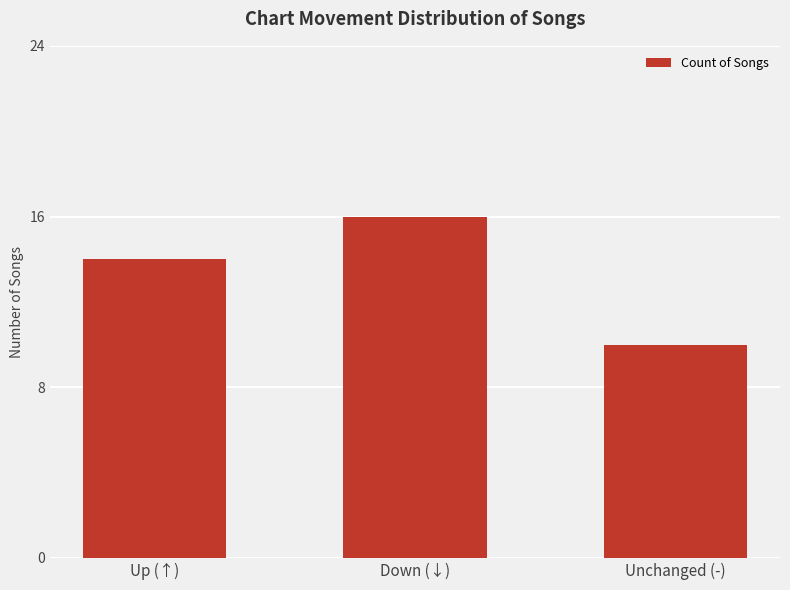

How many bars are there in total?

3